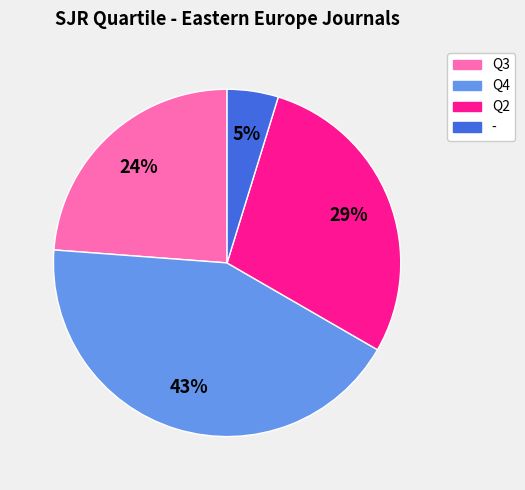

What is the ratio of the value at Q4 to the value at Q2?

1.5